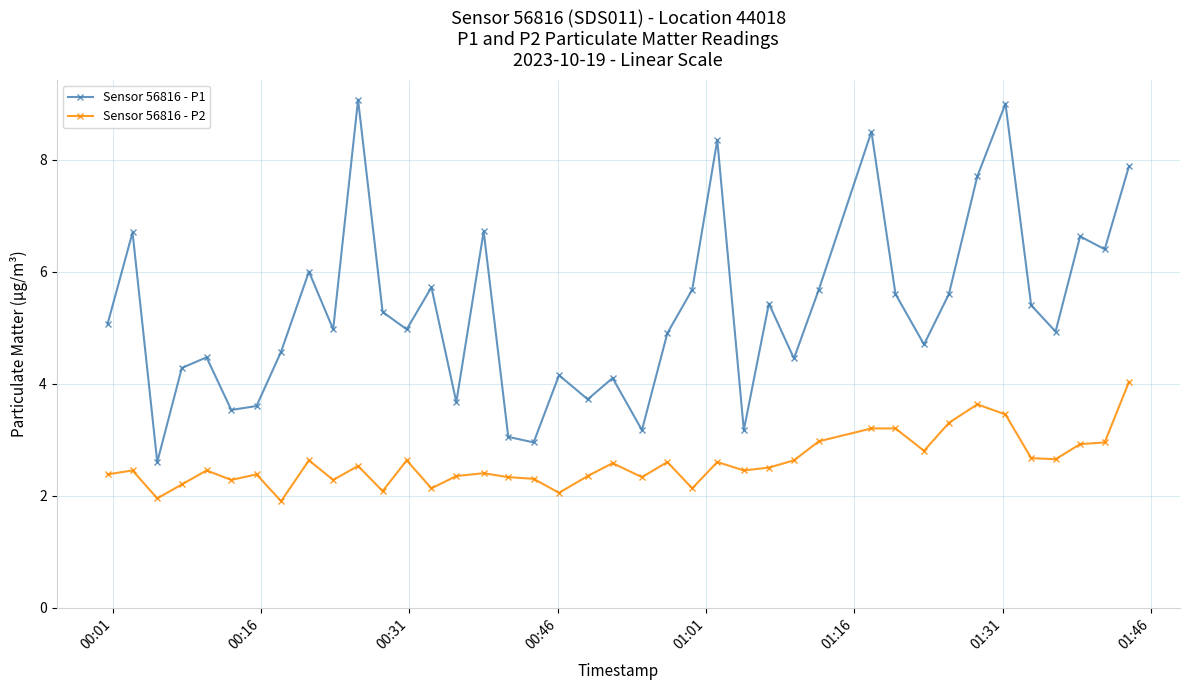

What is the value of the Sensor 56816 - P2 point at the 14th from the left?

2.1